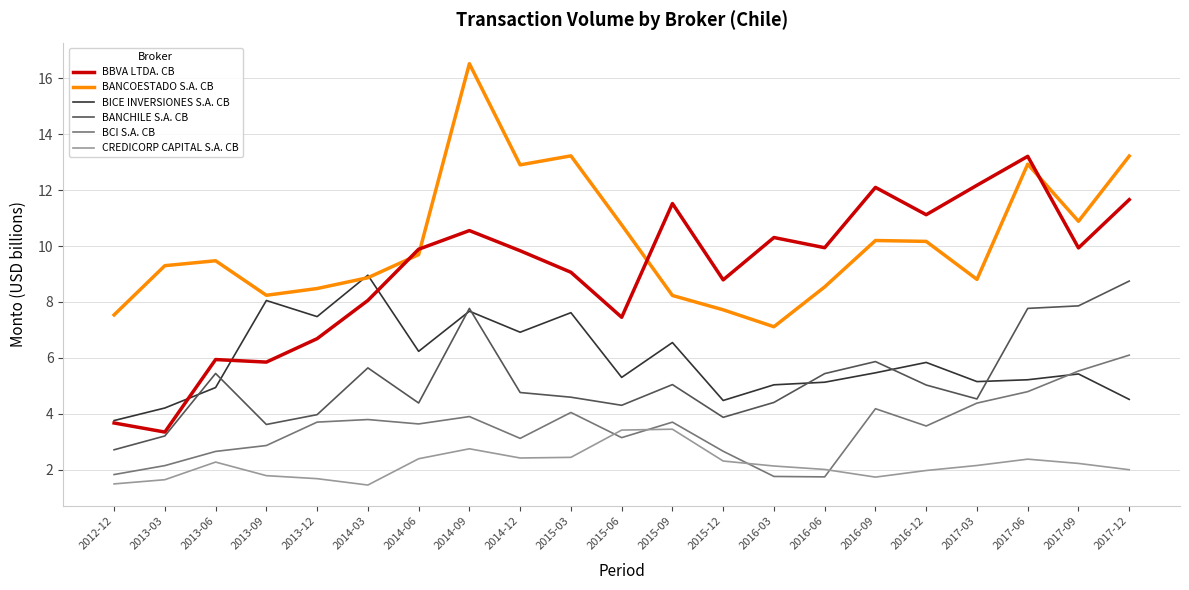

What is the difference between the highest and lowest values at 2016-06?

8.2